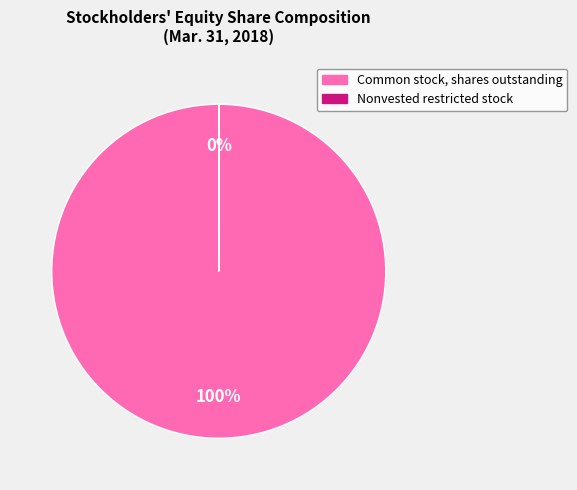

Which slice is the largest?

Common stock, shares outstanding